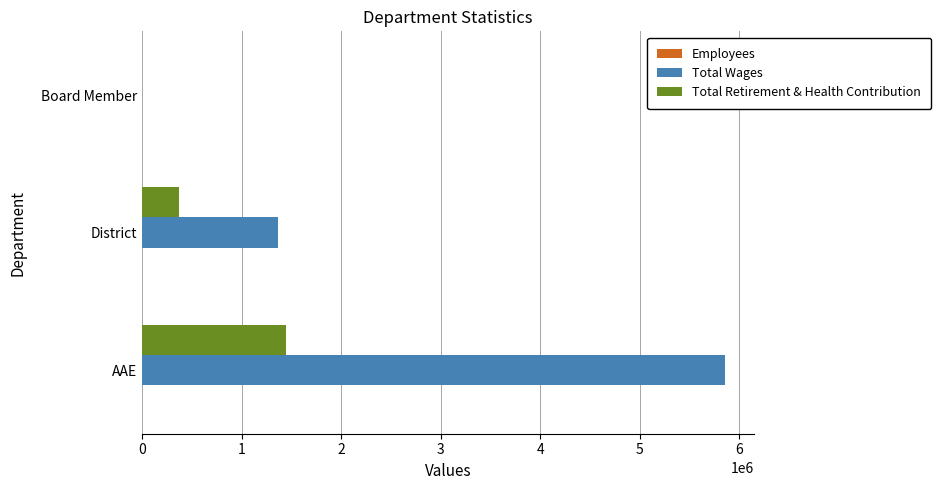

At which category is the sum across all series the highest?

AAE